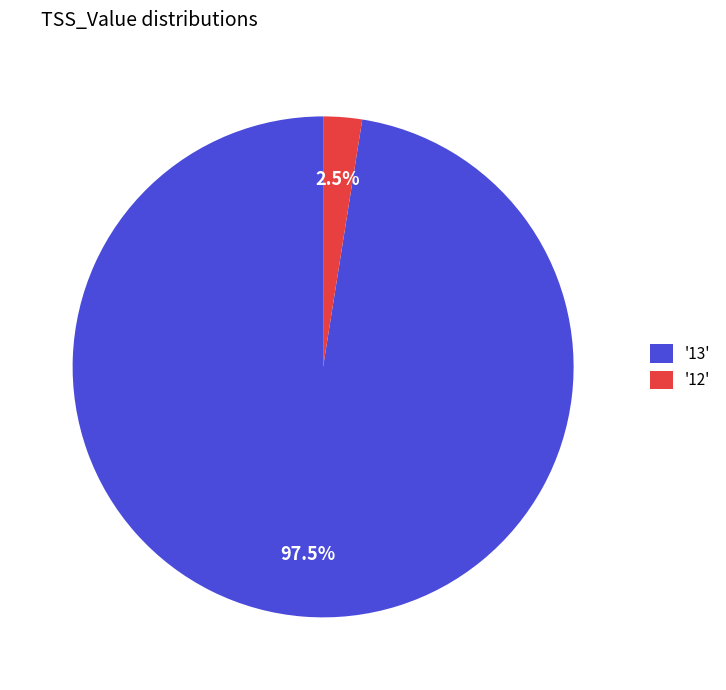

Does any single category account for the majority?

Yes